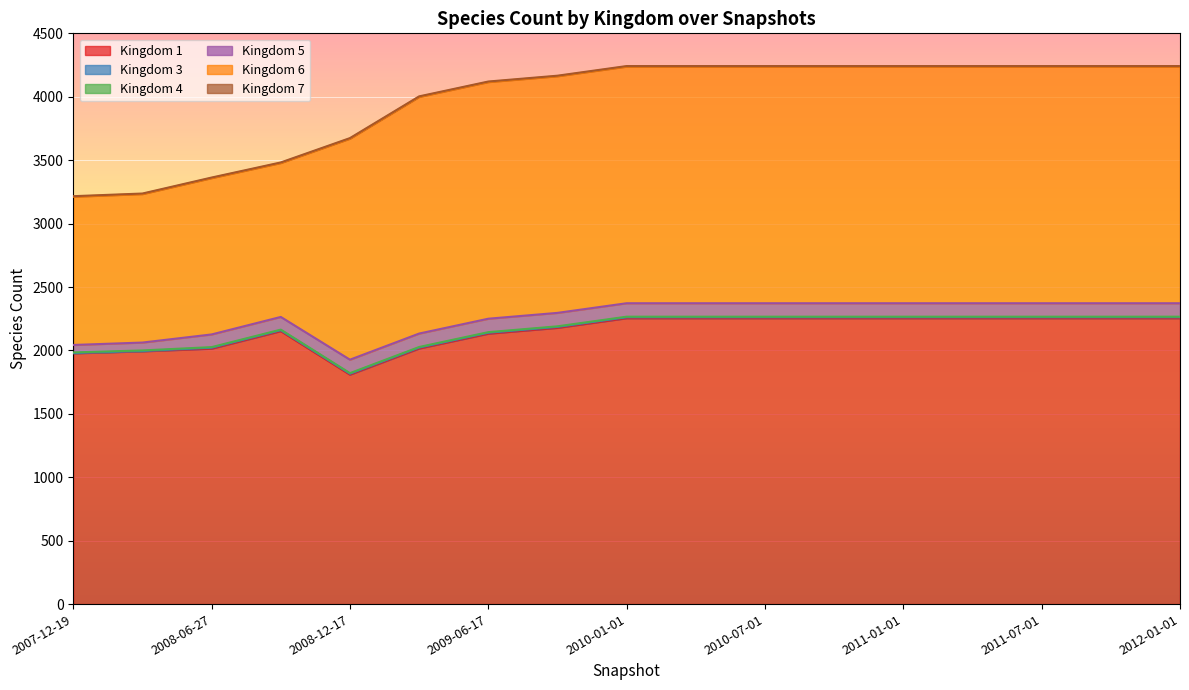

True or false: 5 and 3 intersect in this chart.

False